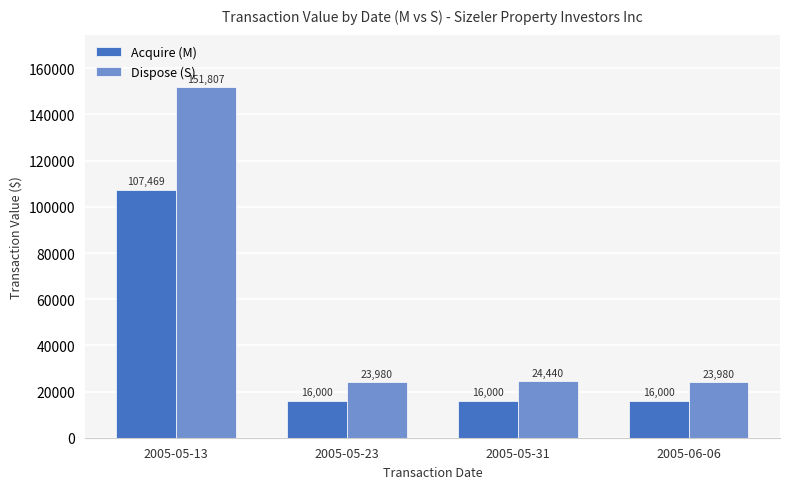

What is the spread (max minus min) of values at 2005-05-31?

8440